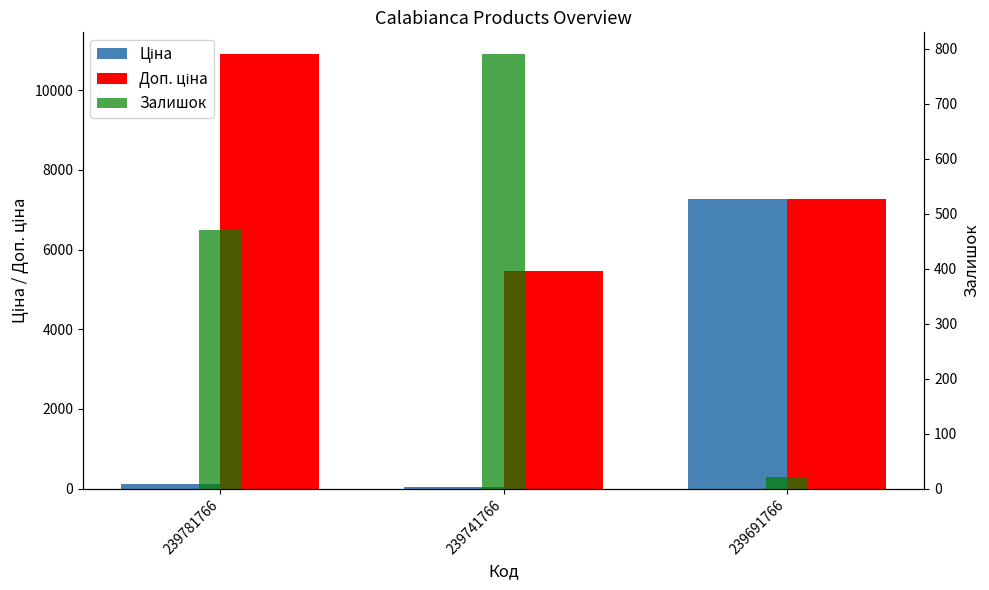

What is the difference between the maximum and minimum values in the Ціна series?

7204.4